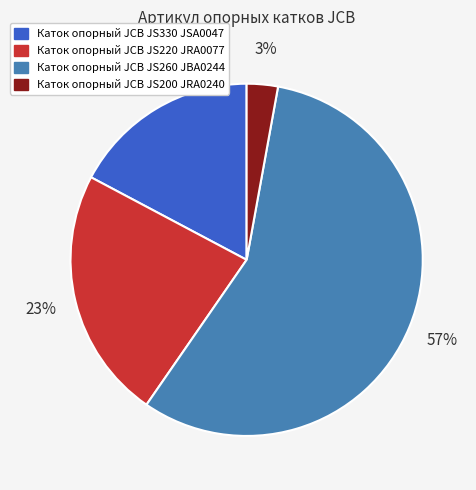

Which has a higher value, Каток опорный JCB JS200 JRA0240 or Каток опорный JCB JS330 JSA0047?

Каток опорный JCB JS330 JSA0047